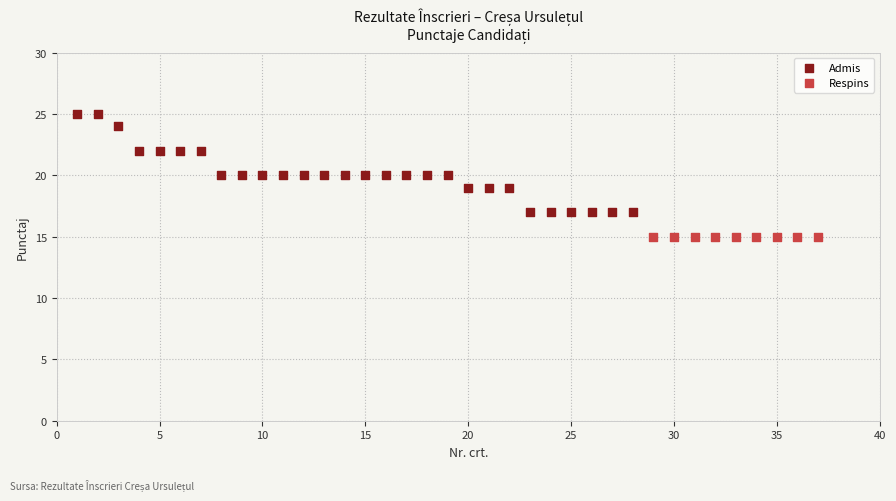

Which series reaches the minimum Y coordinate?

Respins